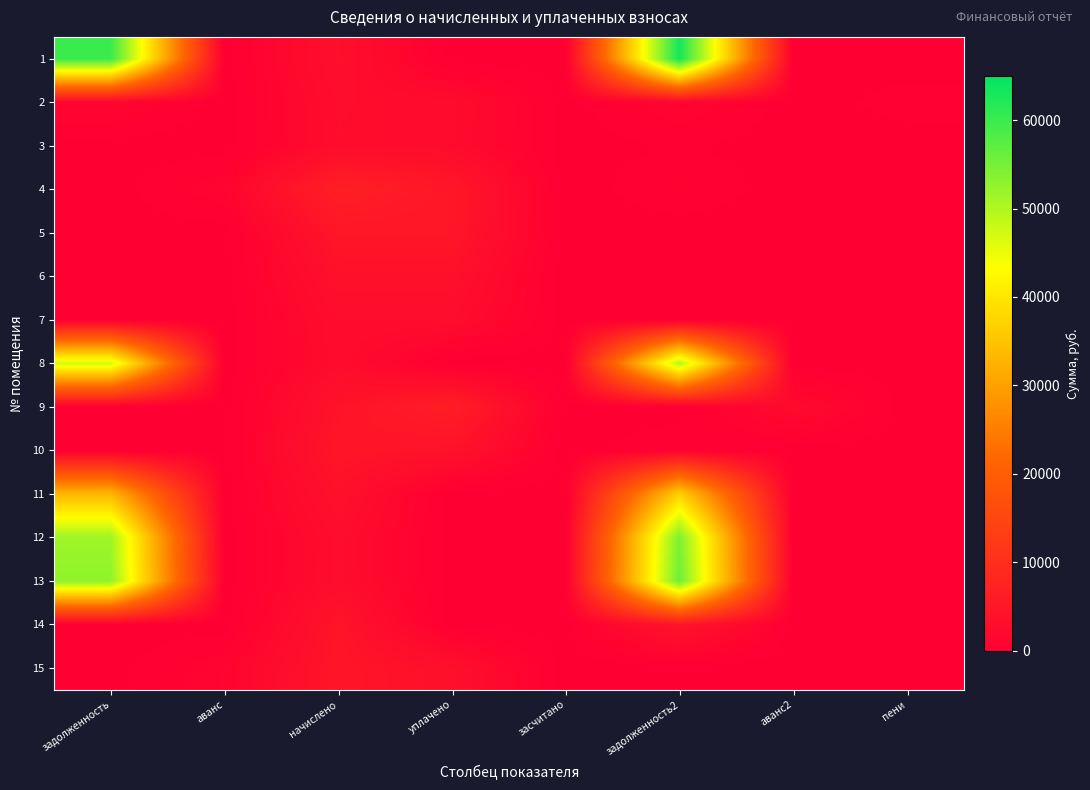

Reading left to right, transcribe all the data shown in this chart.

1: задолженность=59943.7	аванс=0.0	начислено=3355.1	уплачено=0.0	засчитано=0.0	задолженность2=63298.8	аванс2=0.0	пени=0.0
2: задолженность=1439.5	аванс=0.0	начислено=2836.2	уплачено=2535.3	засчитано=0.0	задолженность2=1275.6	аванс2=0.0	пени=464.7
3: задолженность=0.0	аванс=0.0	начислено=2779.6	уплачено=2482.5	засчитано=0.0	задолженность2=297.1	аванс2=0.0	пени=0.0
4: задолженность=0.0	аванс=1152.2	начислено=6771.9	уплачено=4984.8	засчитано=0.0	задолженность2=634.9	аванс2=0.0	пени=0.0
5: задолженность=0.0	аванс=0.0	начислено=4768.1	уплачено=4768.1	засчитано=0.0	задолженность2=0.0	аванс2=0.0	пени=0.0
6: задолженность=0.0	аванс=0.0	начислено=3565.8	уплачено=3565.8	засчитано=0.0	задолженность2=0.0	аванс2=0.0	пени=0.0
7: задолженность=0.0	аванс=1.7	начислено=2789.9	уплачено=2788.3	засчитано=0.0	задолженность2=0.0	аванс2=0.0	пени=0.0
8: задолженность=46908.5	аванс=0.0	начислено=2625.5	уплачено=0.0	засчитано=0.0	задолженность2=49534.0	аванс2=0.0	пени=0.0
9: задолженность=0.0	аванс=0.0	начислено=4131.0	уплачено=6491.5	засчитано=0.0	задолженность2=0.0	аванс2=2360.6	пени=0.0
10: задолженность=0.0	аванс=0.0	начислено=4608.8	уплачено=3950.4	засчитано=0.0	задолженность2=658.4	аванс2=0.0	пени=0.0
11: задолженность=33202.7	аванс=0.0	начислено=3699.4	уплачено=0.0	засчитано=0.0	задолженность2=36902.1	аванс2=0.0	пени=0.0
12: задолженность=51550.1	аванс=0.0	начислено=2892.7	уплачено=0.0	засчитано=0.0	задолженность2=54442.8	аванс2=0.0	пени=0.0
13: задолженность=52783.6	аванс=0.0	начислено=2954.3	уплачено=0.0	засчитано=0.0	задолженность2=55737.9	аванс2=0.0	пени=0.0
14: задолженность=0.0	аванс=2.9	начислено=4413.6	уплачено=0.0	засчитано=0.0	задолженность2=4410.7	аванс2=0.0	пени=0.0
15: задолженность=0.0	аванс=1186.8	начислено=4577.9	уплачено=3391.1	засчитано=0.0	задолженность2=0.0	аванс2=0.0	пени=0.0